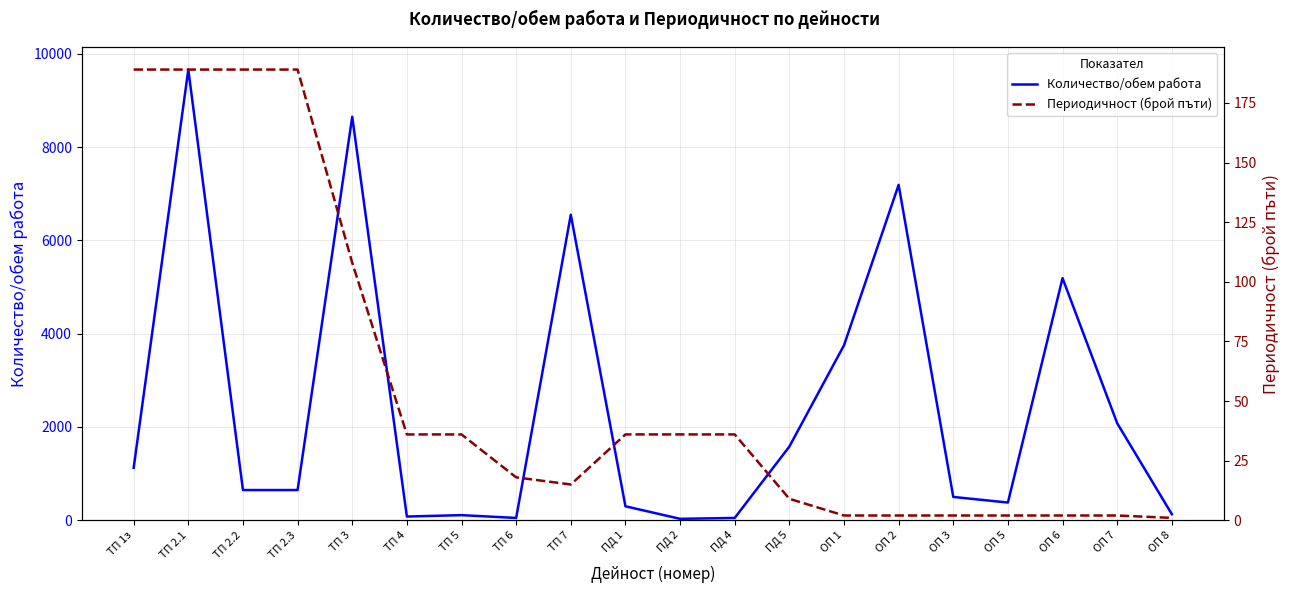

Is the value of Количество/обем работа at ТП 6 greater than the value of Периодичност (брой пъти) at ТП 7?

Yes